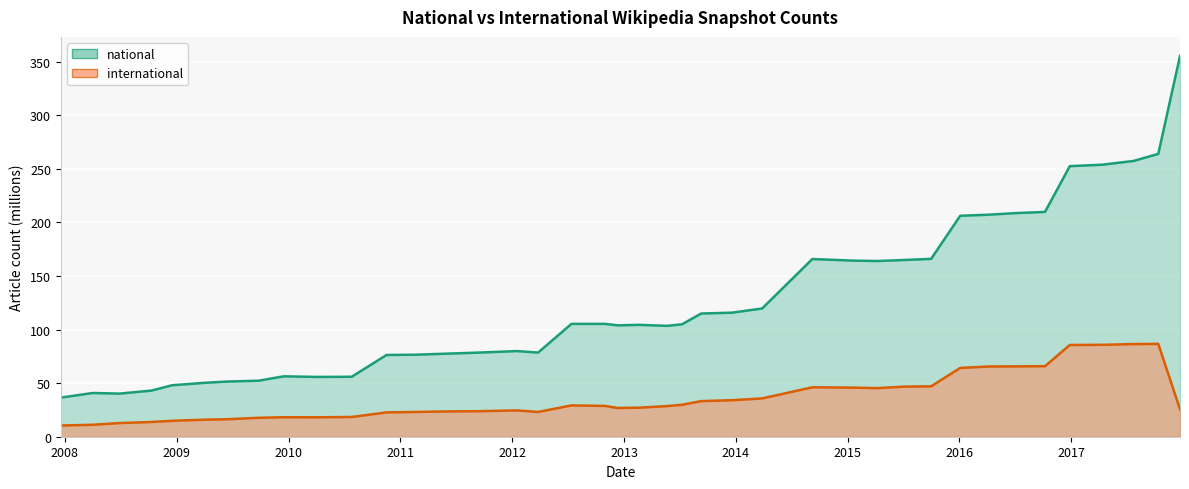

Reading left to right, what are all the values shown in this chart?

national: 36.5	40.8	40.2	43.0	48.0	50.4	51.5	52.3	56.4	55.8	55.9	76.3	76.5	77.6	78.4	79.9	78.5	105.3	105.3	103.9	104.4	103.4	104.9	114.9	115.7	119.7	165.8	164.3	163.9	164.8	165.9	206.1	207.1	208.6	209.7	252.4	253.8	257.3	263.9	355.2
international: 10.5	11.1	12.7	13.7	14.9	15.9	16.3	17.7	18.2	18.1	18.4	22.7	23.1	23.6	23.8	24.5	23.1	29.2	28.7	26.8	27.1	28.6	29.8	33.2	34.1	35.7	46.1	45.8	45.3	46.7	47.0	64.2	65.5	65.6	65.8	85.6	85.7	86.4	86.6	25.6